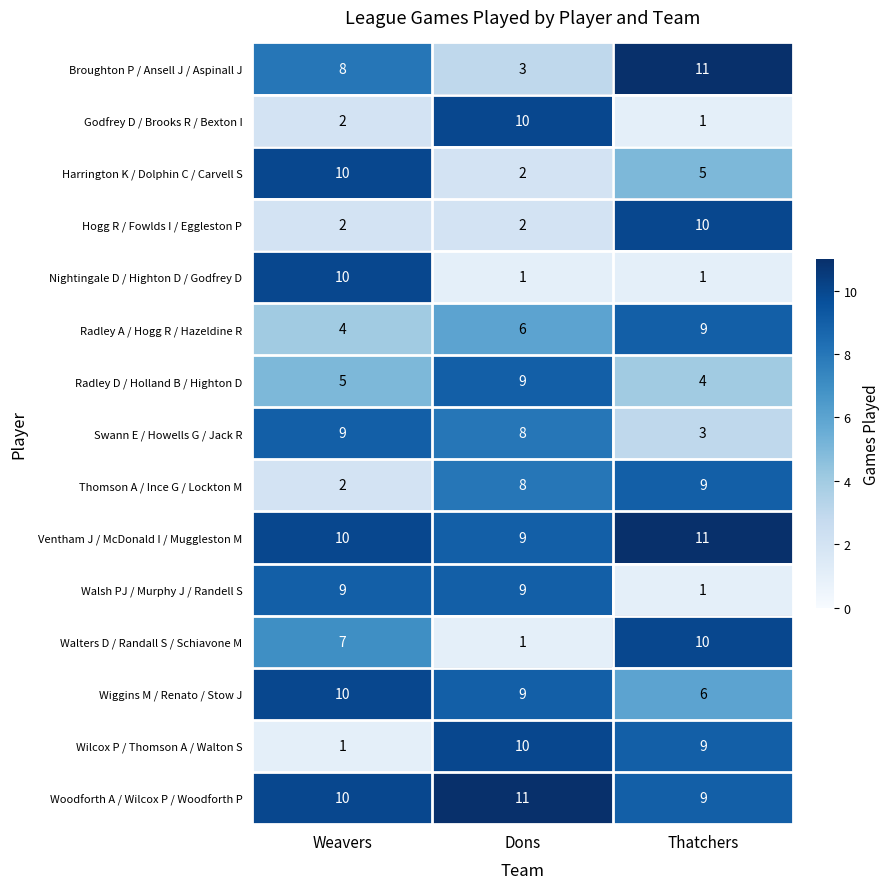

True or false: Swann E / Howells G / Jack R has a value of 5 at Thatchers.

False